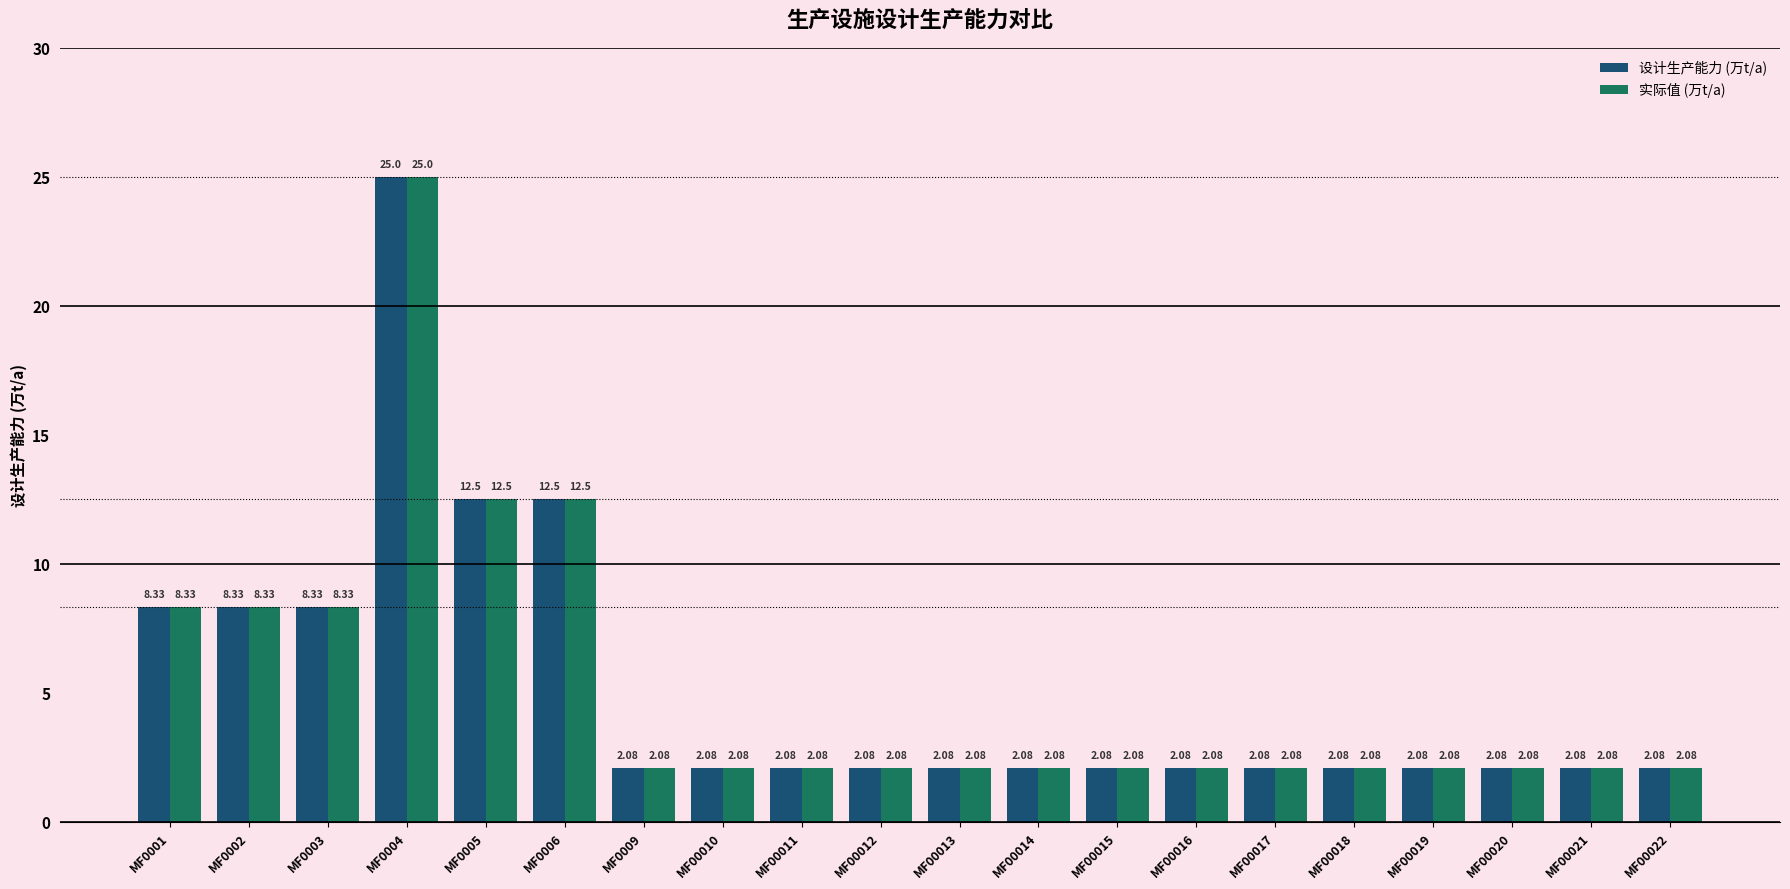

What is the average value of the 设计生产能力 (万t/a) series?

5.2